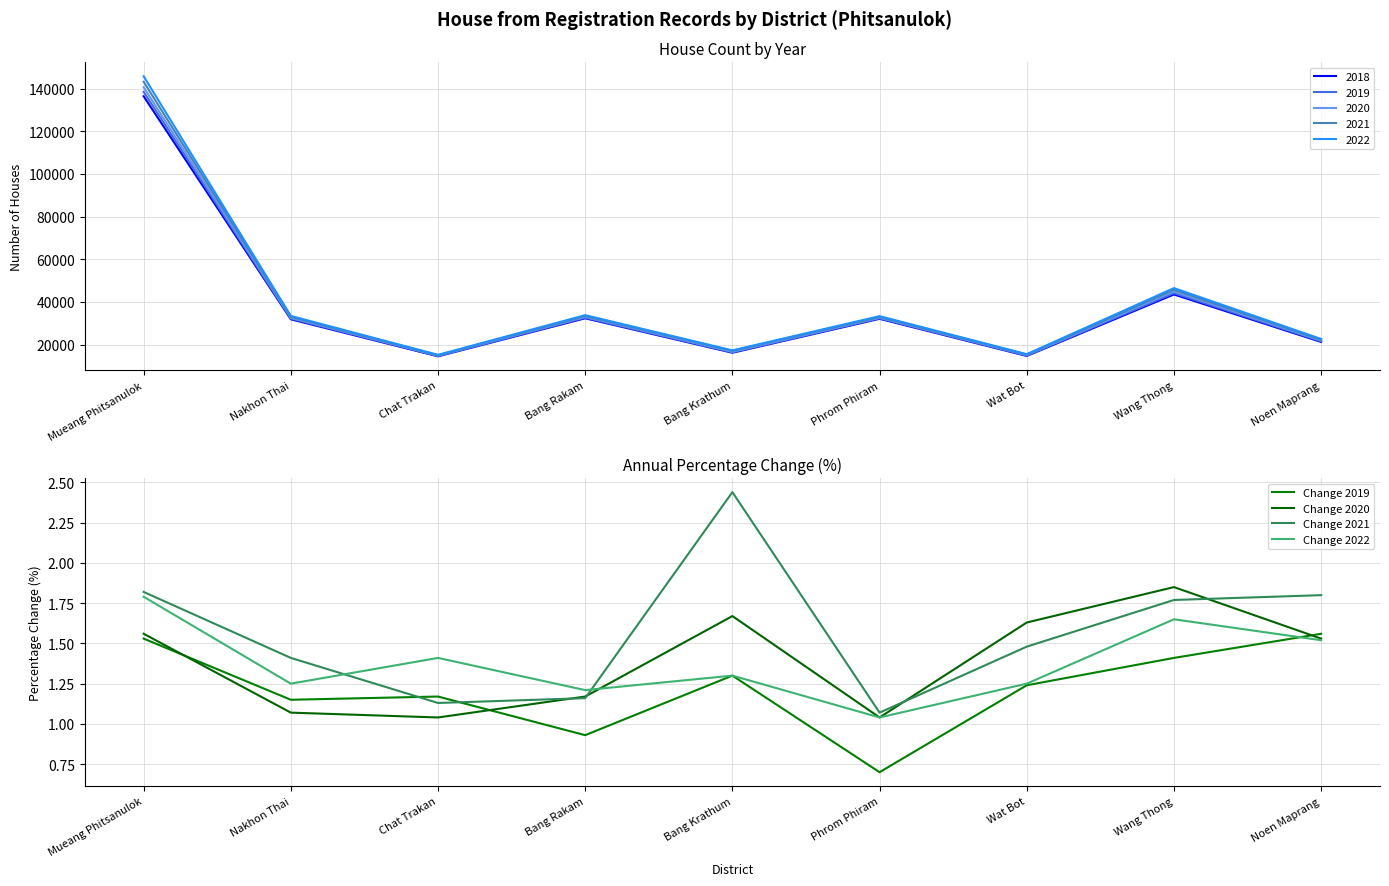

What is the average value of the Change 2020 series?

1.4